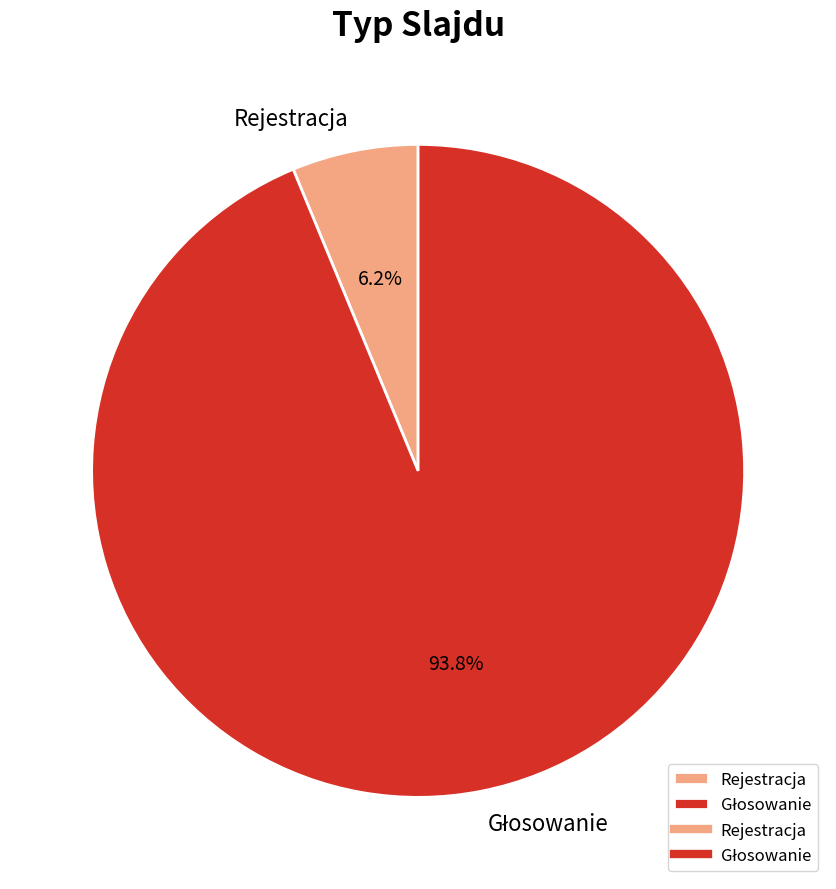

Is it true that Rejestracja is 19% of the pie?

False